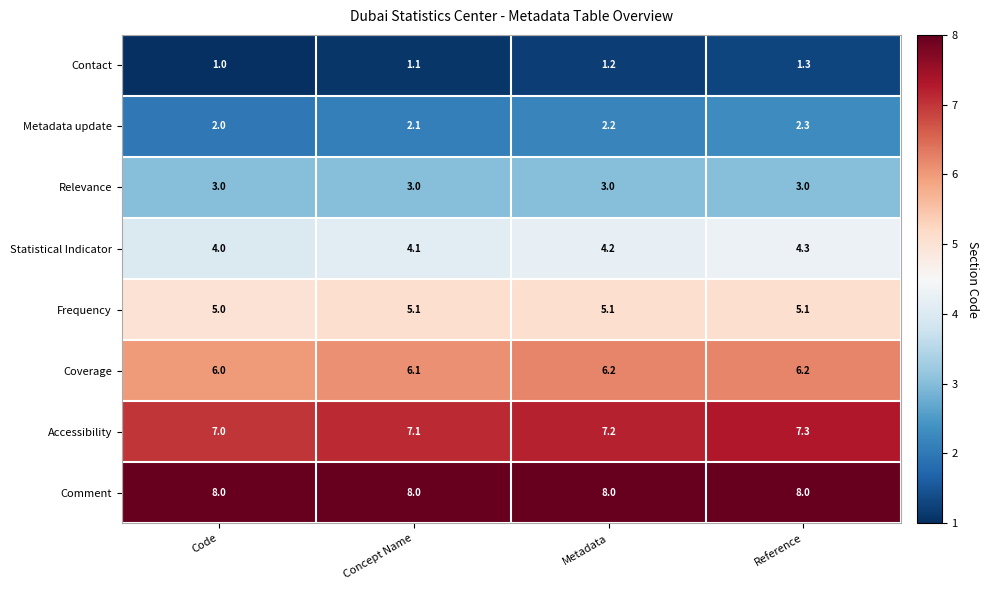

What is the spread (max minus min) of values at Reference?

6.7